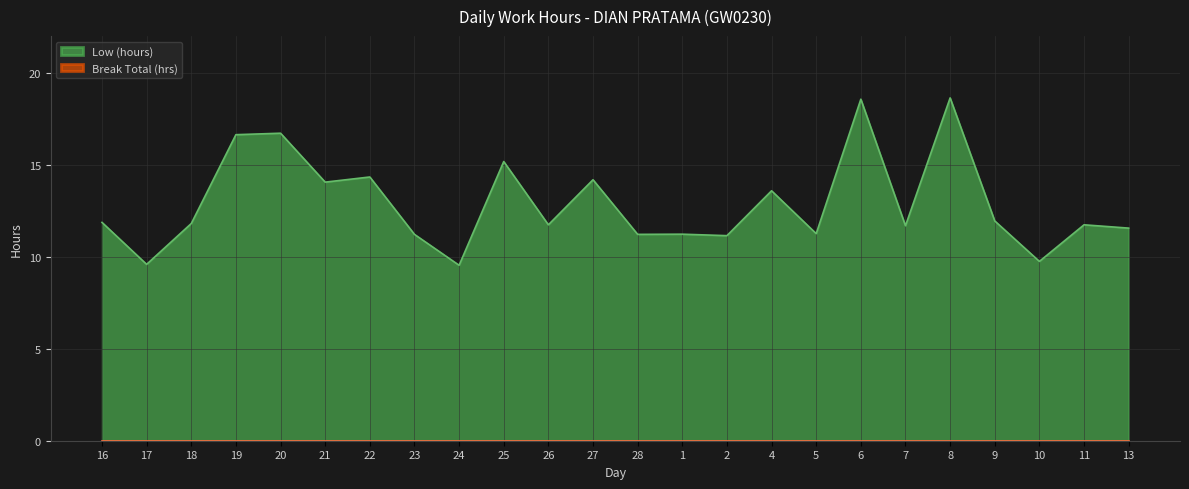

What is the label of the 14th point from the left?

1